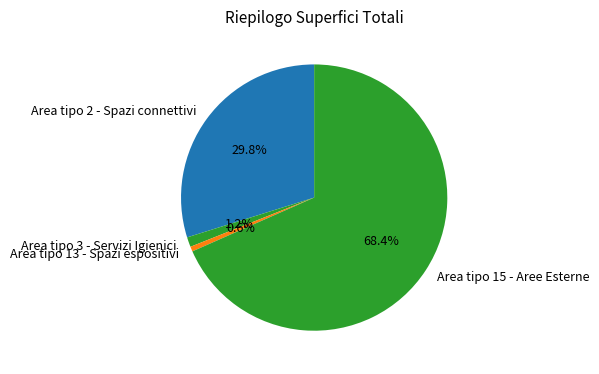

Which slice is the smallest?

Area tipo 13 - Spazi espositivi